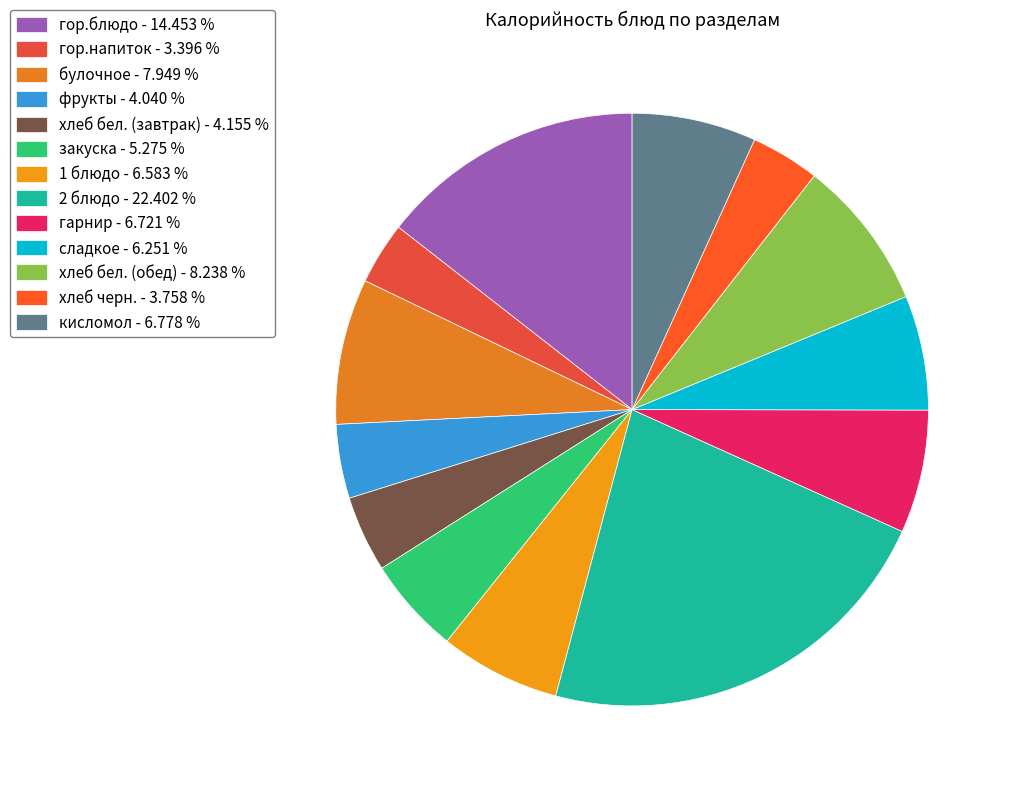

Is it true that кисломол is 7% of the pie?

True